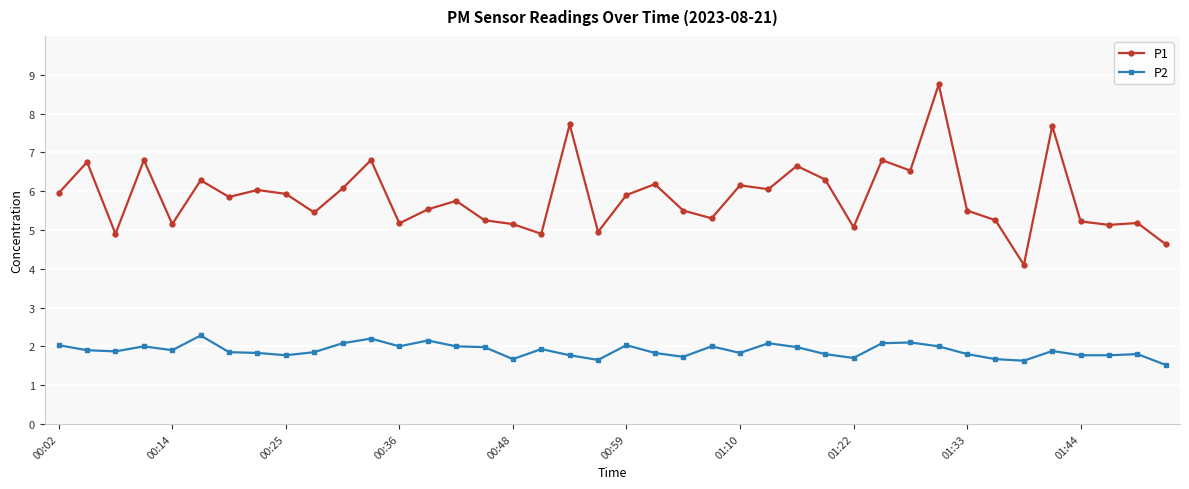

What is the value of the P1 point at the 23rd from the left?

5.5